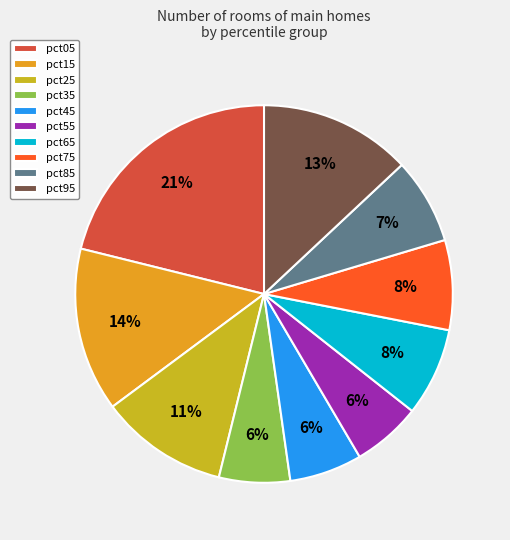

How many slices are in this pie chart?

10